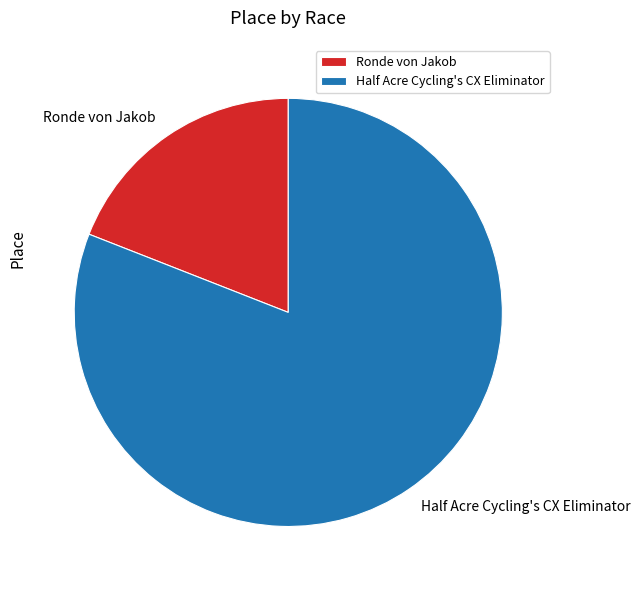

What is the largest slice in the pie chart?

Half Acre Cycling's CX Eliminator